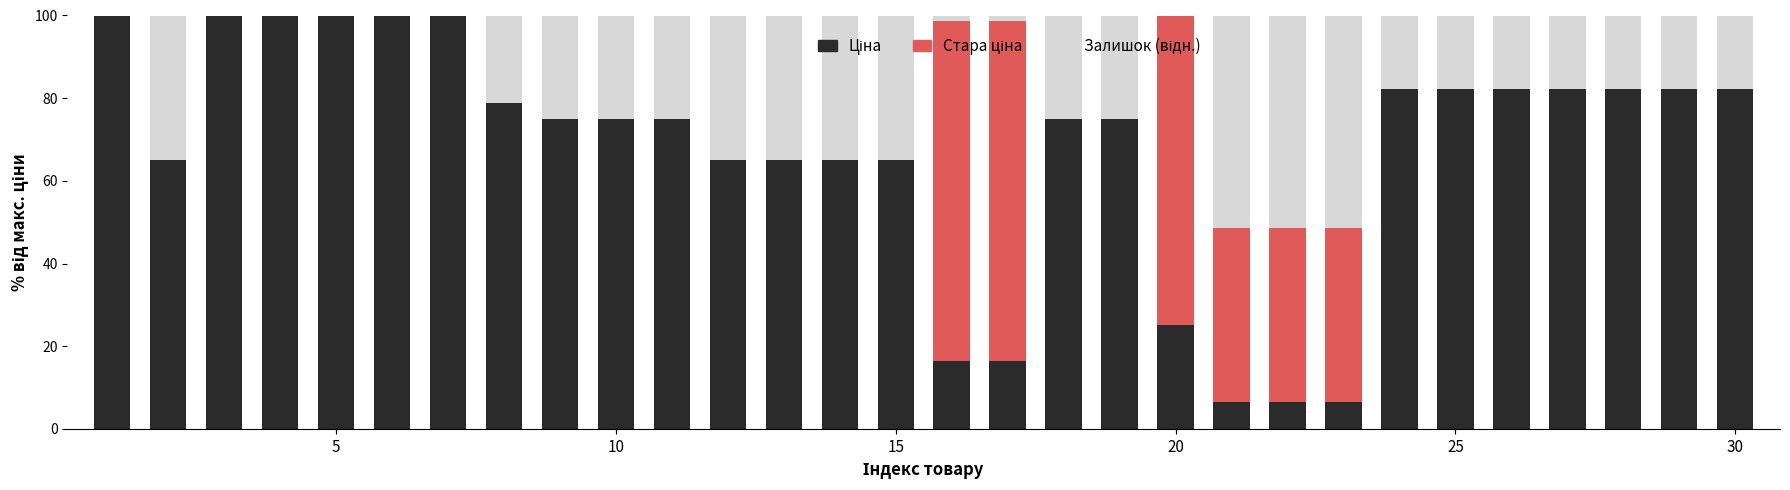

Are the bars grouped side by side (vs. stacked)?

No